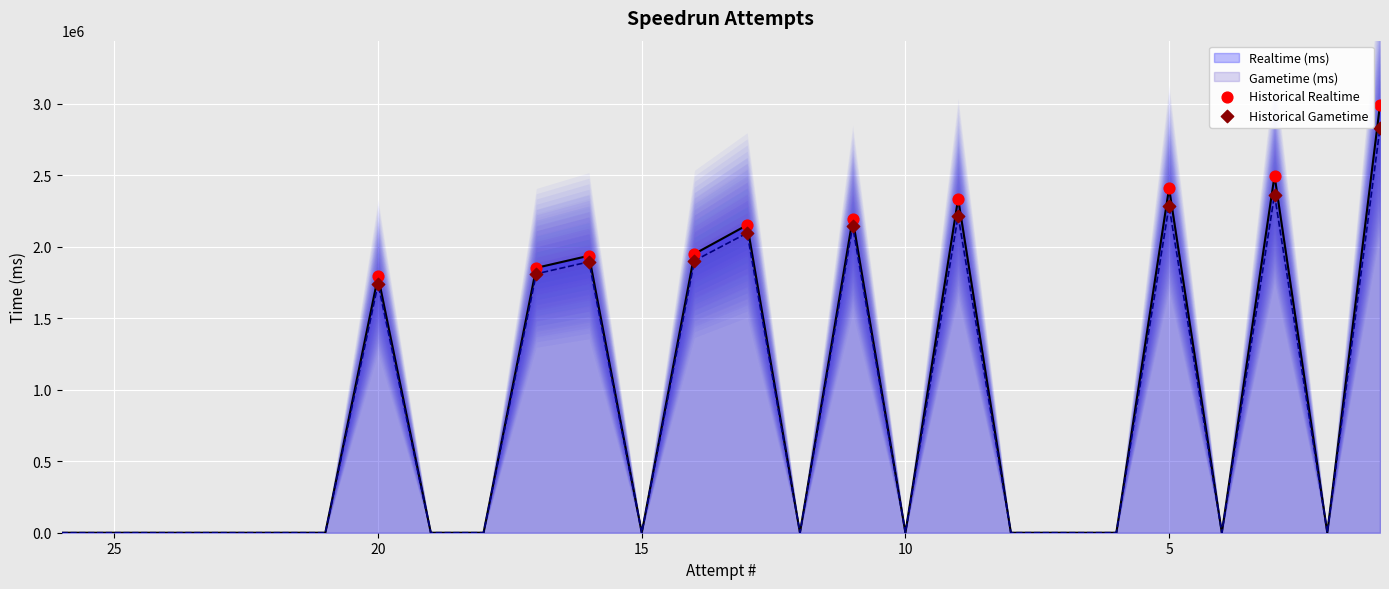

Which series has the largest total across all categories?

Historical Realtime